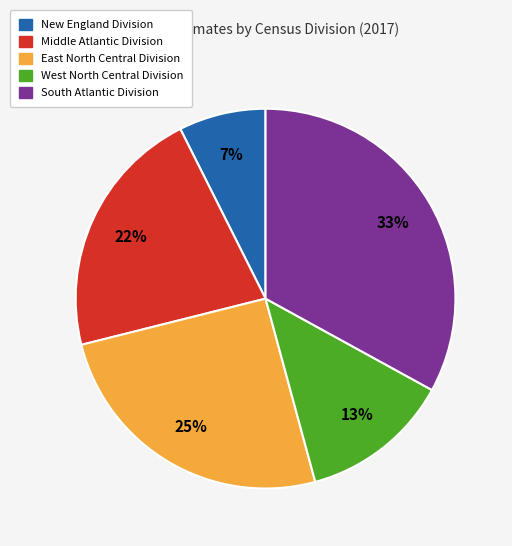

Is there any slice that represents more than half of the pie?

No